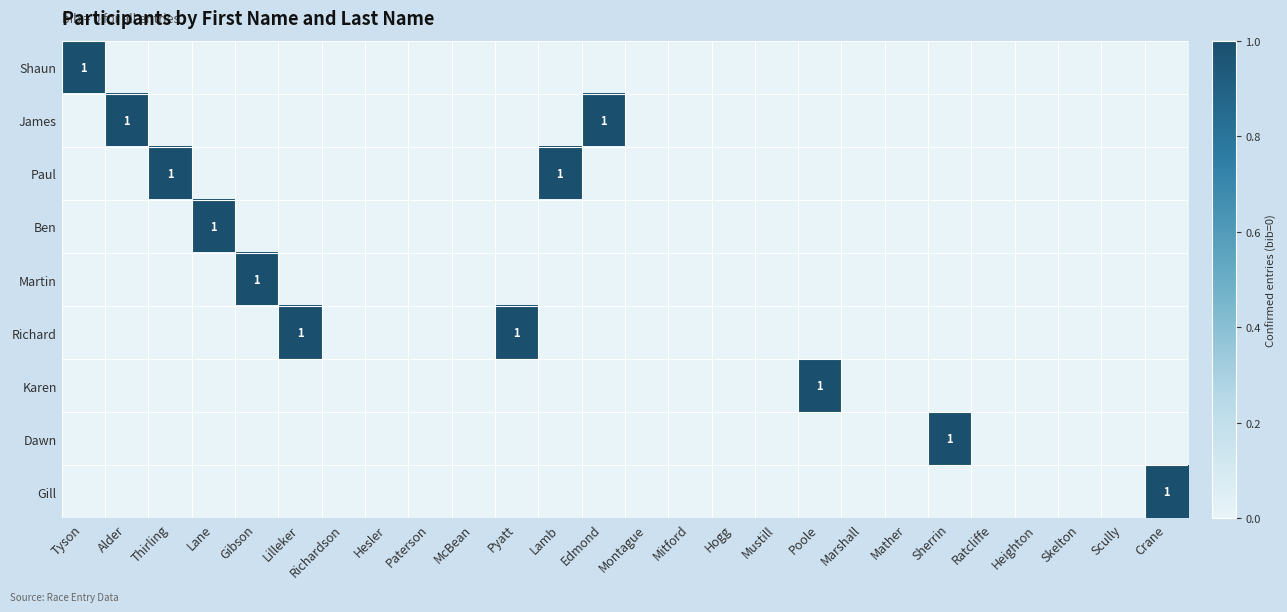

How many values in Richard are above zero?

2